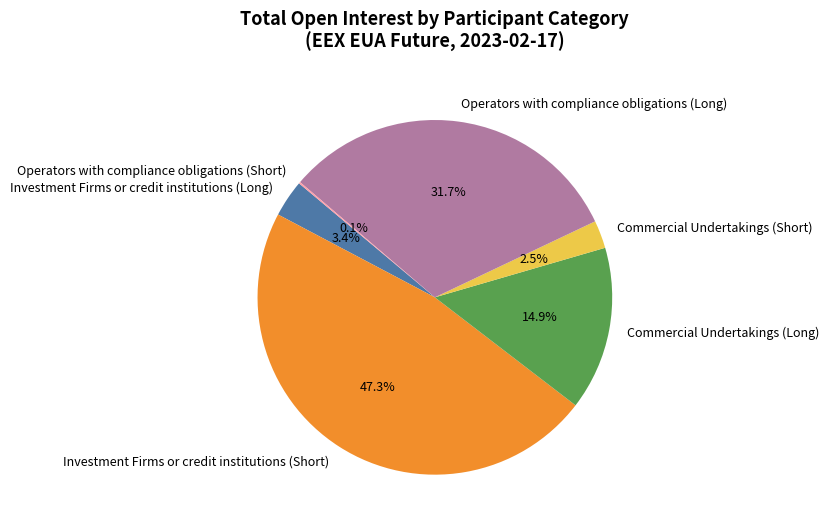

The Investment Firms or credit institutions (Long) slice represents 13% of the pie. True or false?

False